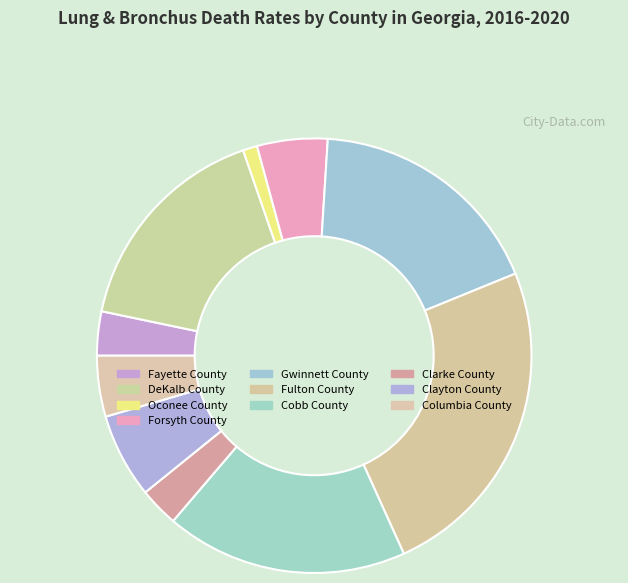

How many segments does this pie chart have?

10